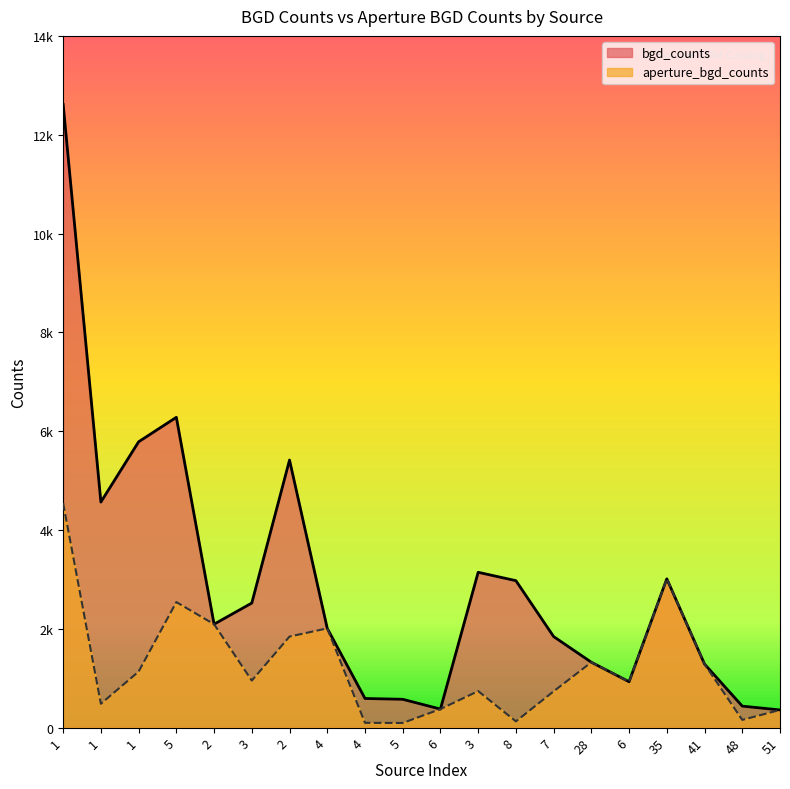

What value does the bgd_counts series have at 5?

573.5